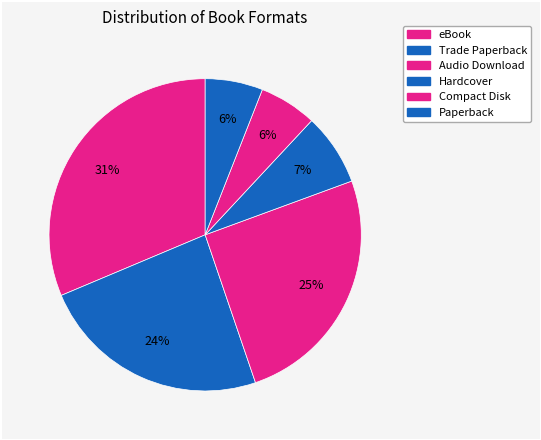

Is Trade Paperback the majority of the pie?

No